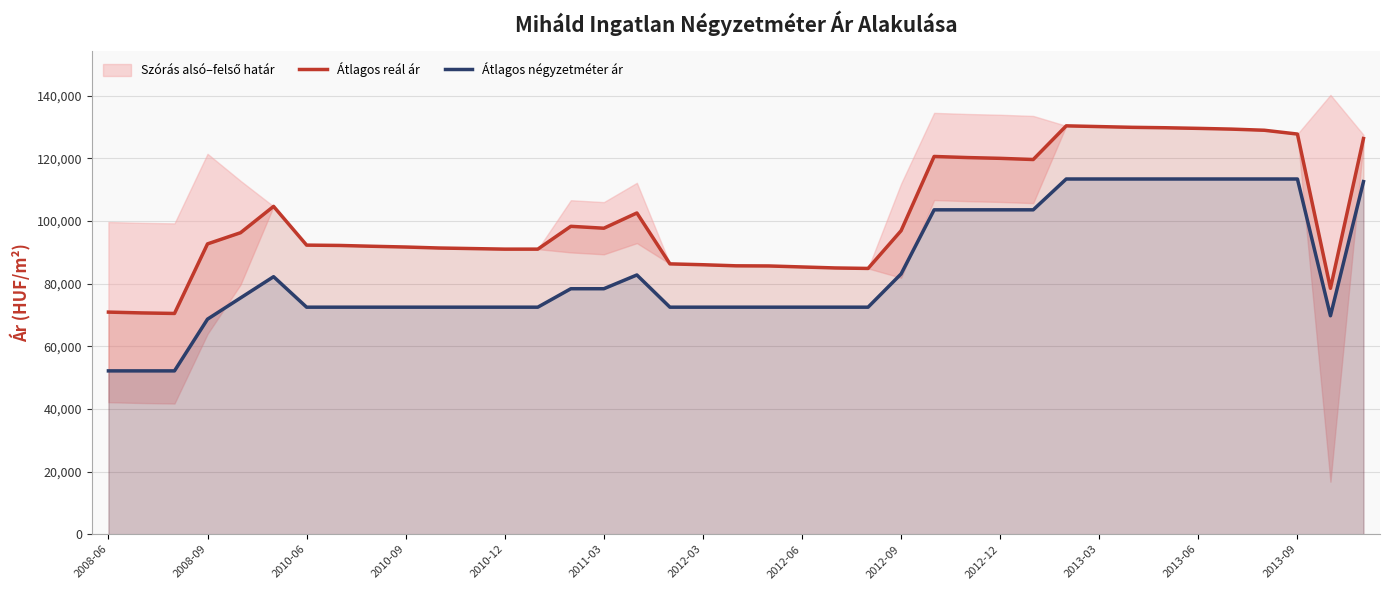

True or false: Átlagos négyzetméter ár and Átlagos reál ár cross at least once.

False